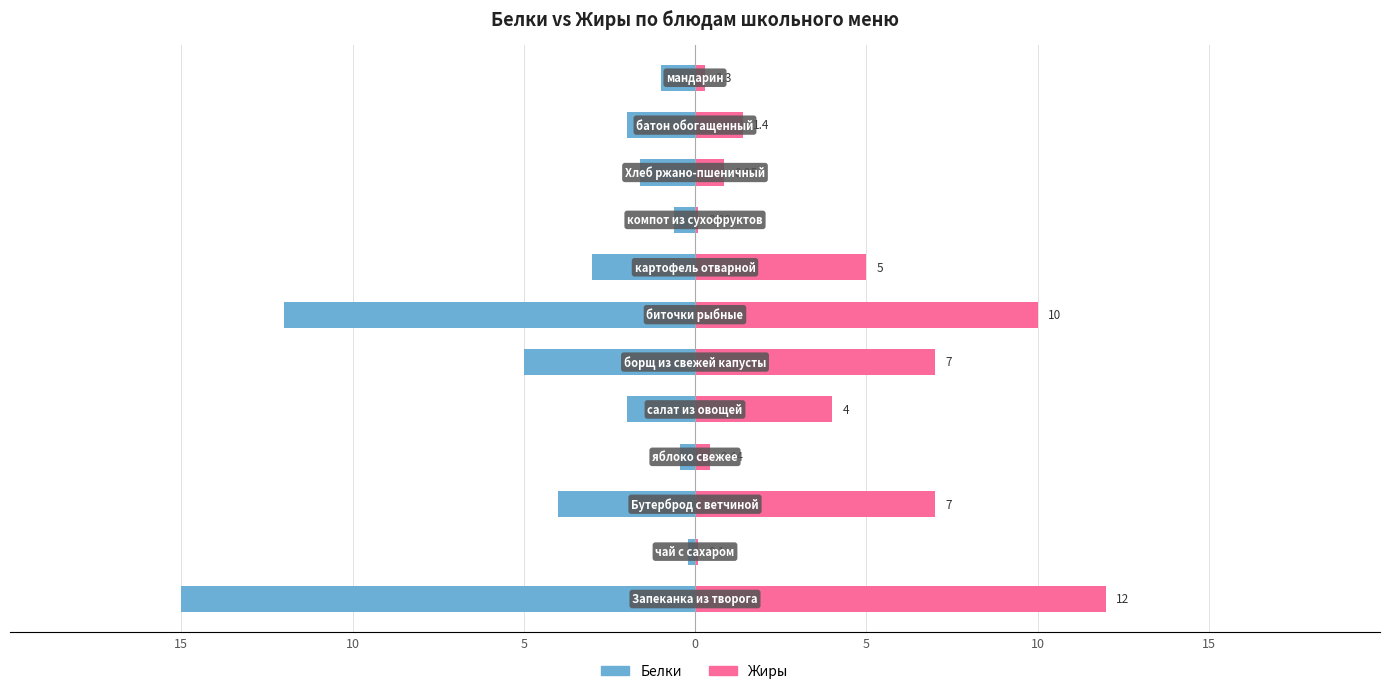

What is the approximate value of Жиры at 10?

0.1